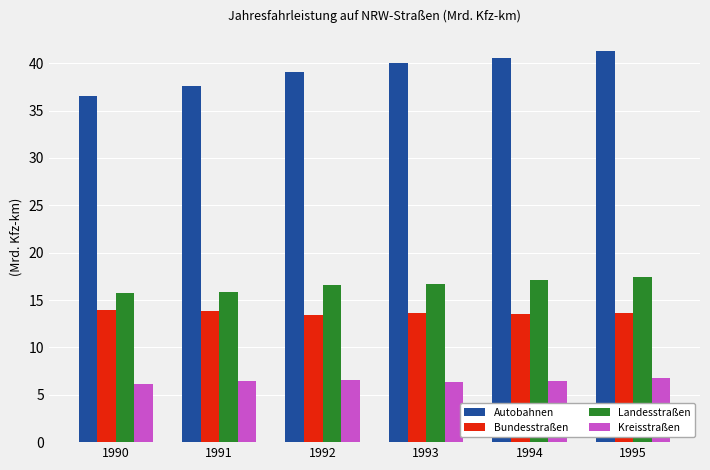

What value does the Autobahnen series have at 1993?

40.0